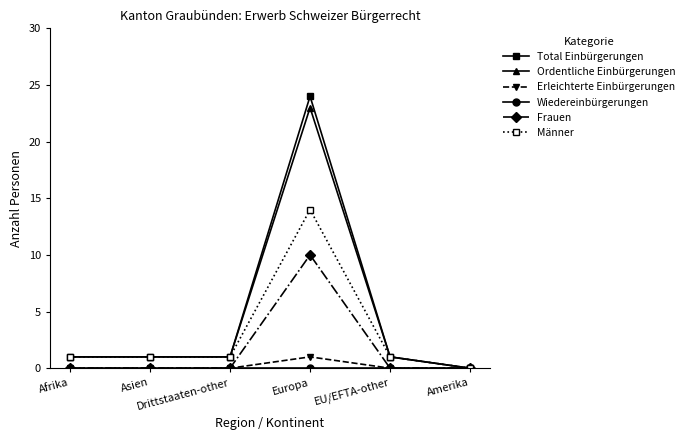

What is the highest value of the Ordentliche Einbürgerungen series?

23